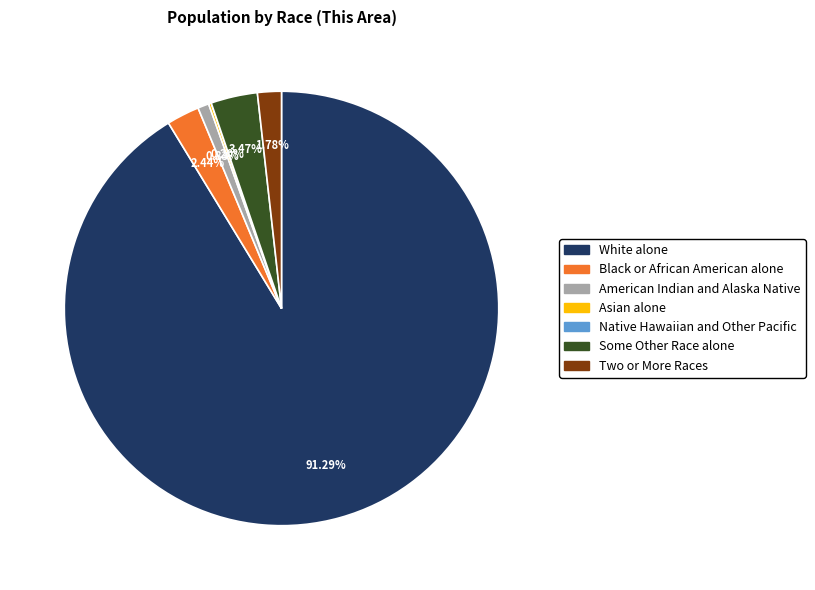

Is the sum of White alone and Black or African American alone greater than half?

Yes